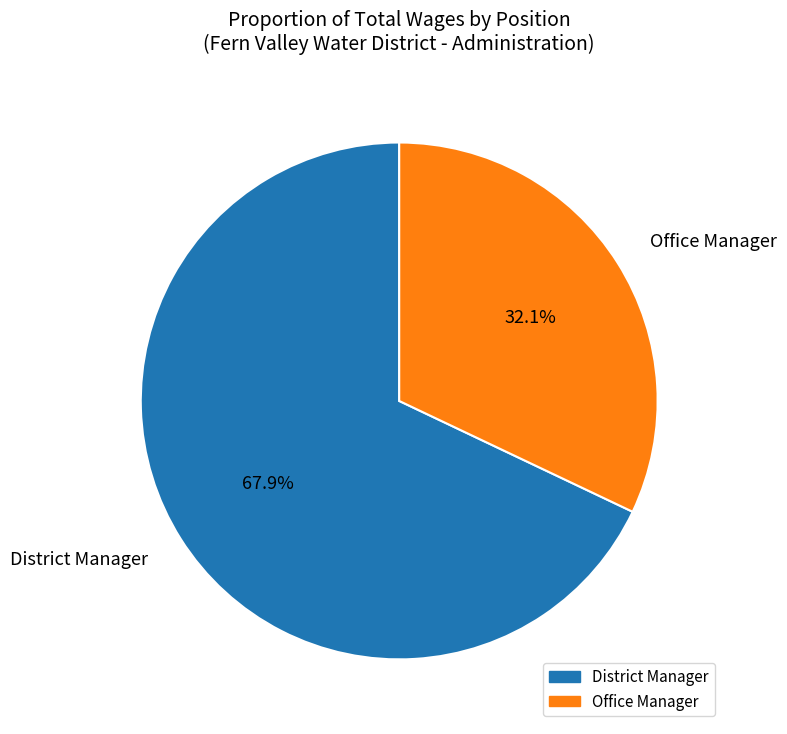

Is it true that Office Manager is 32% of the pie?

True